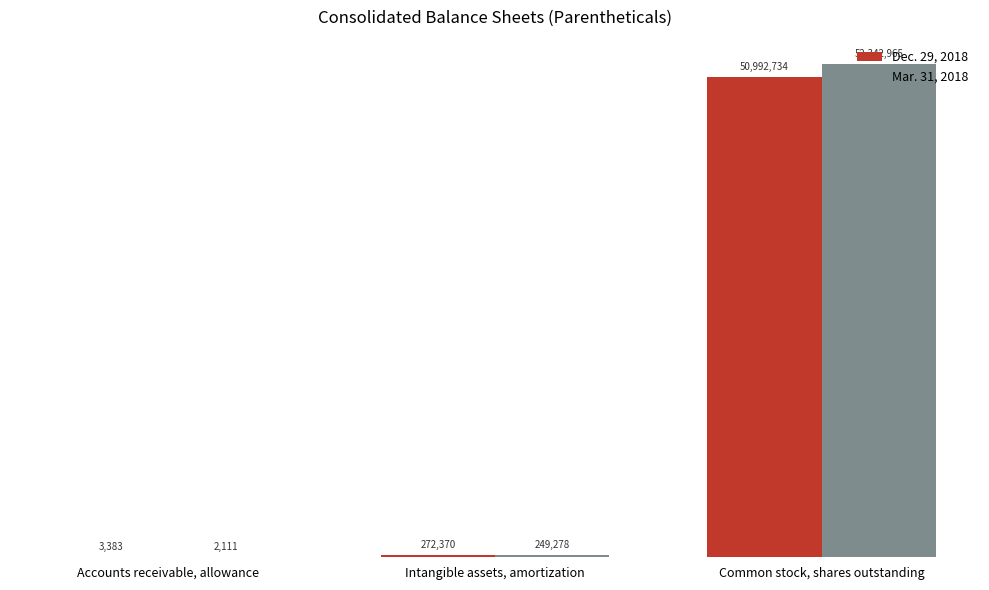

Does the chart contain stacked bars?

No